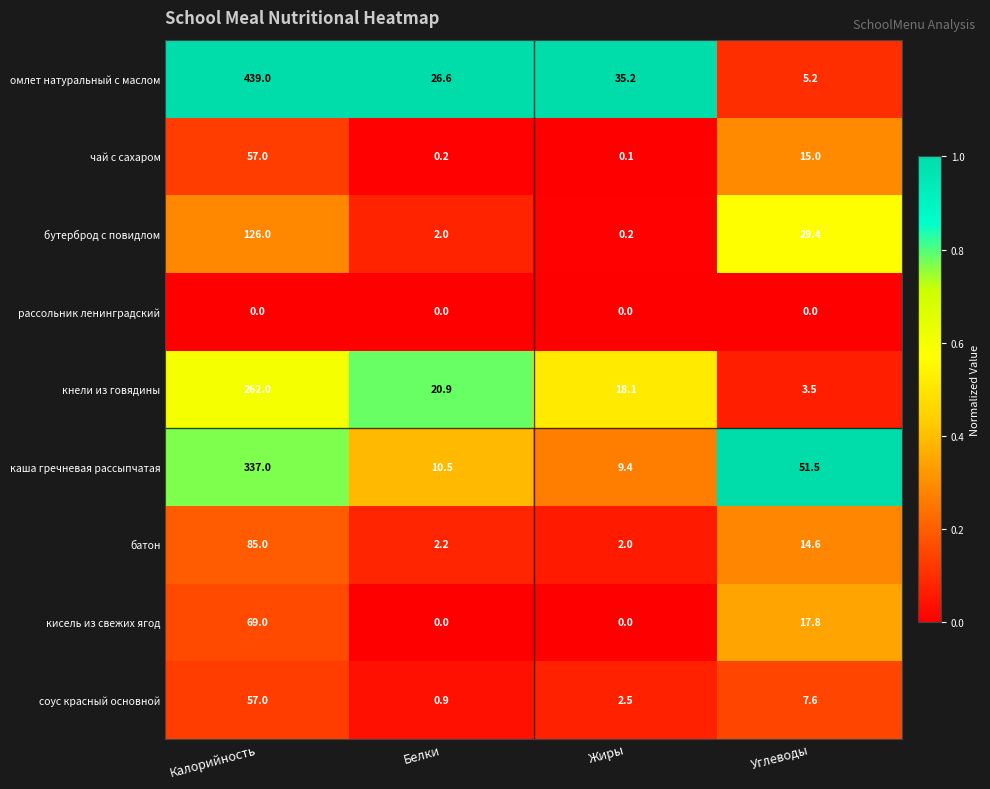

The value of кнели из говядины at Белки is 30.7. True or false?

False